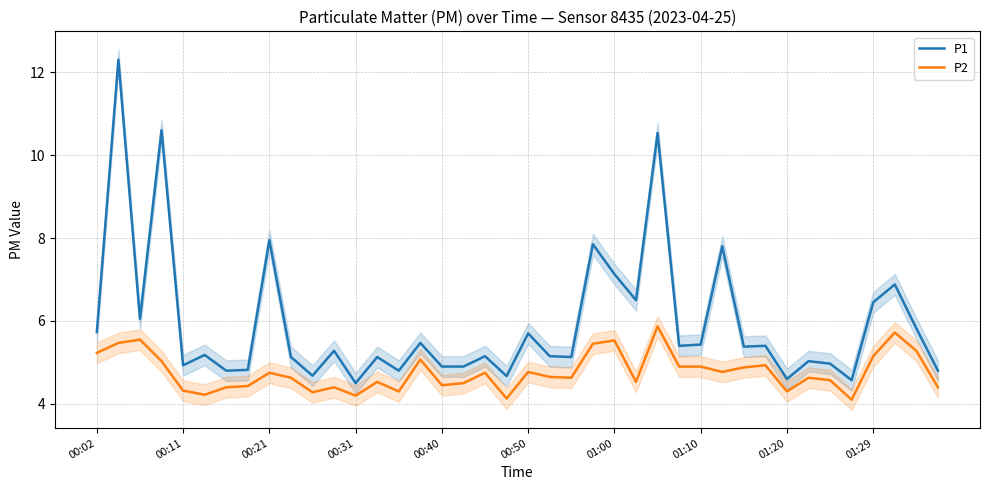

The value of P2 at 00:02 is 3.0. True or false?

False